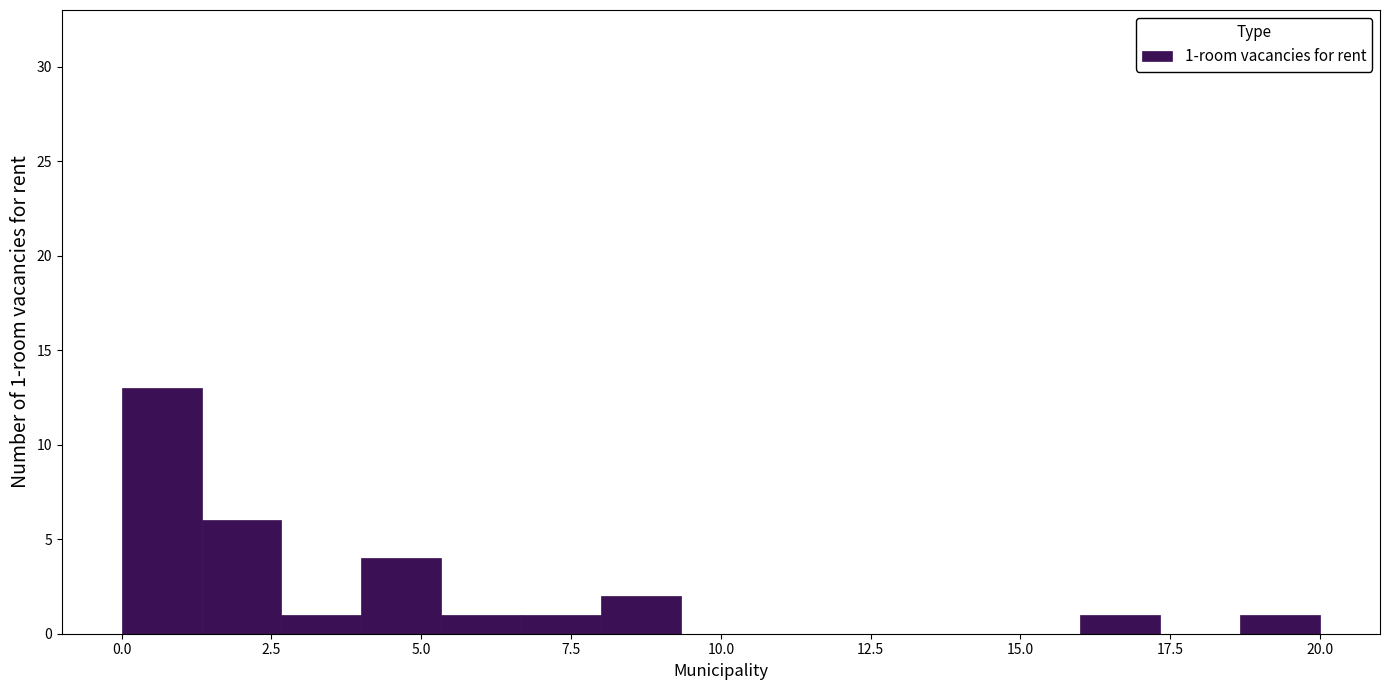

Around what value on the x-axis is the tallest bar? Give the approximate position of its centre, as read against the axis.

0.5